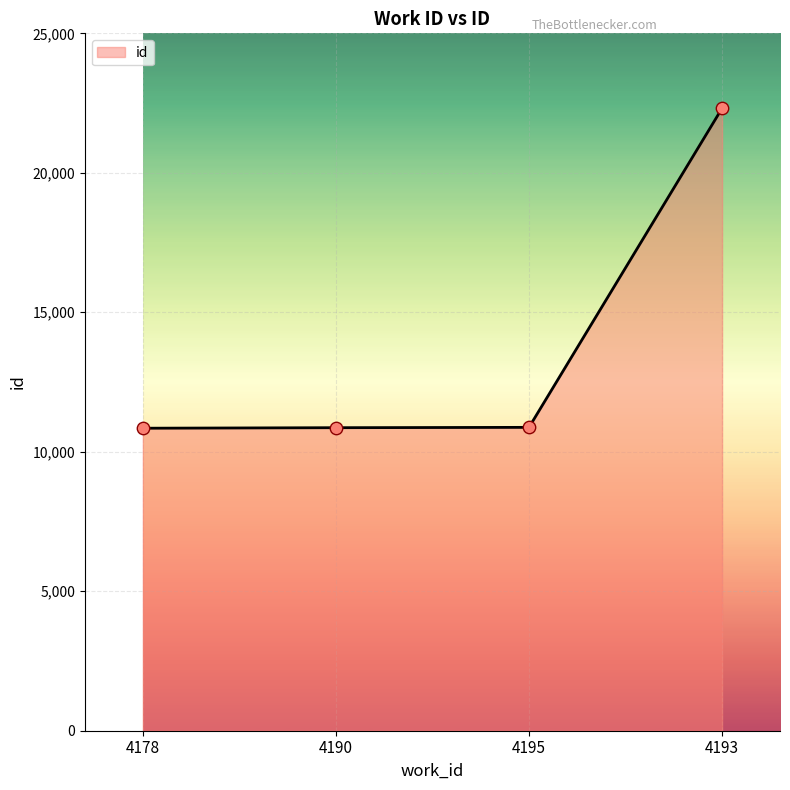

Which has a higher value, 4195 or 4193?

4193